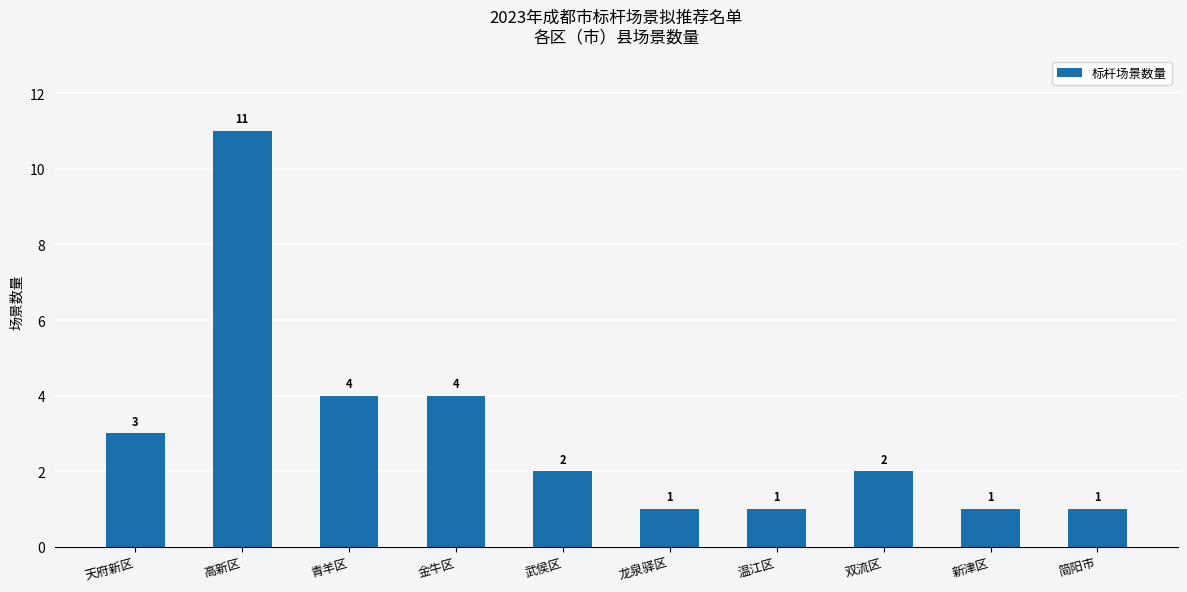

Reading left to right, transcribe all the data shown in this chart.

天府新区=3	高新区=11	青羊区=4	金牛区=4	武侯区=2	龙泉驿区=1	温江区=1	双流区=2	新津区=1	简阳市=1